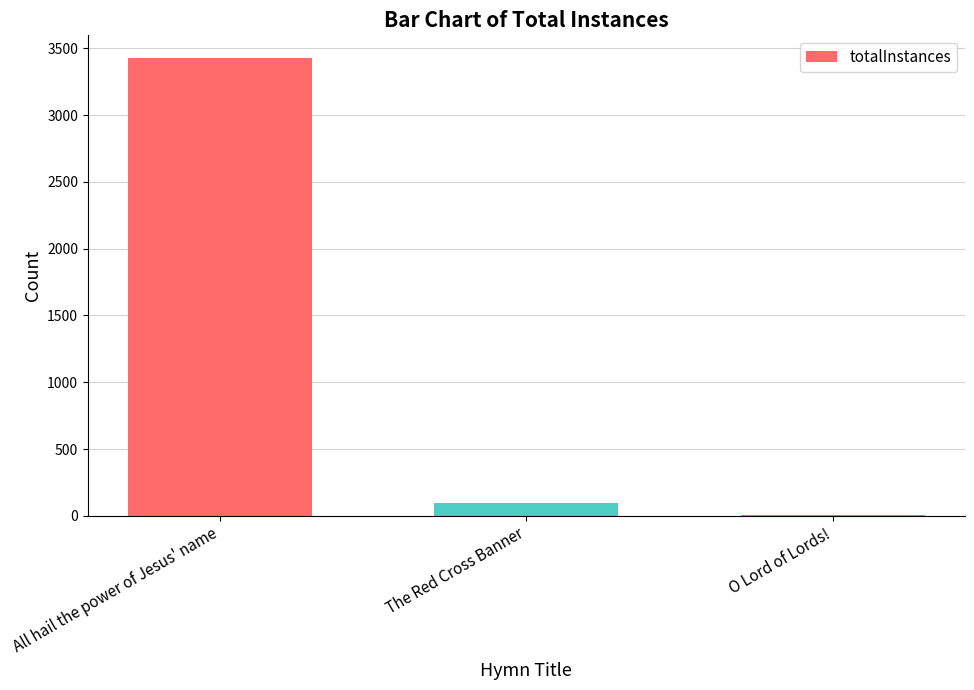

Reading left to right, what are all the values shown in this chart?

3425	95	3